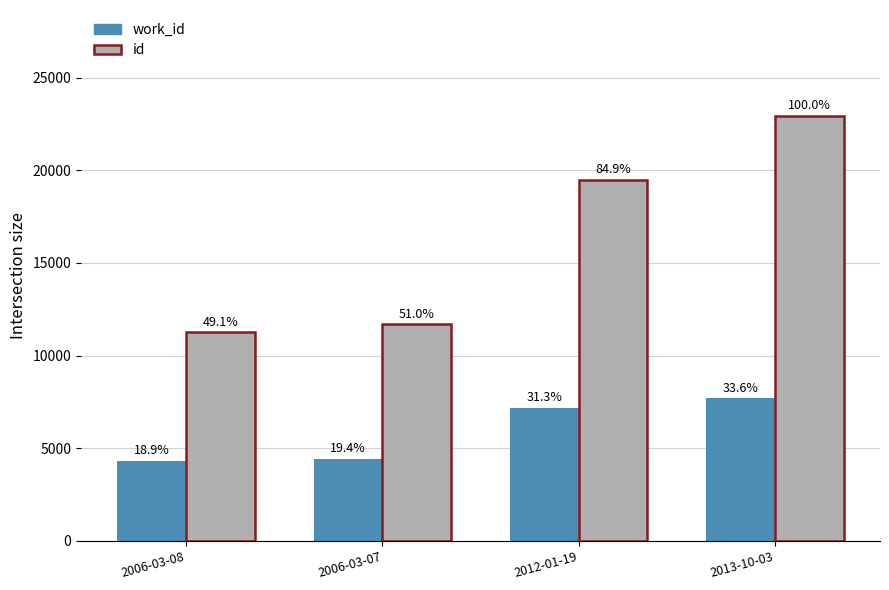

What position from the left is 2006-03-07?

2